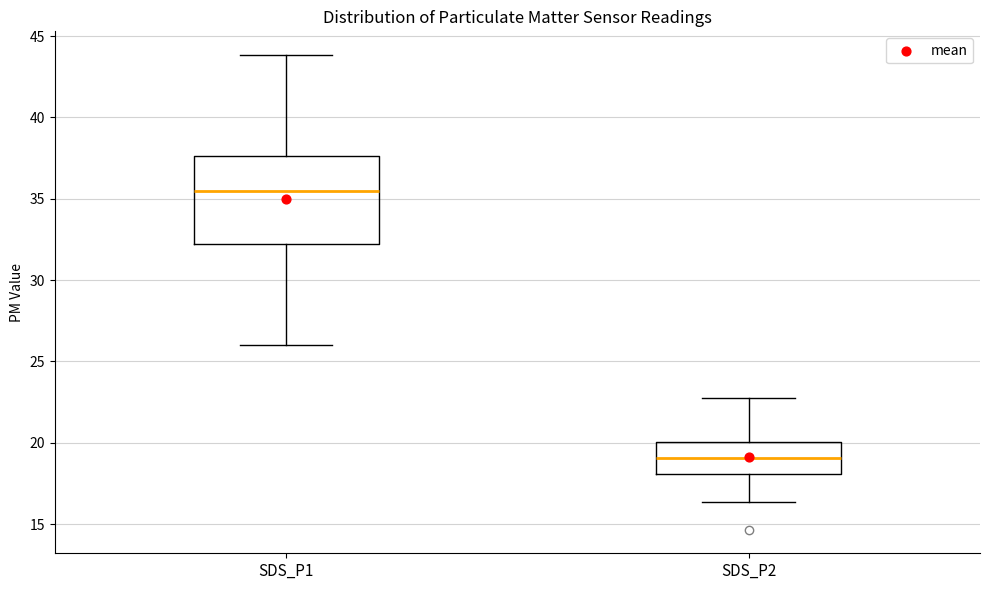

Comparing the boxes themselves (not the whiskers), which one is the tallest?

SDS_P1